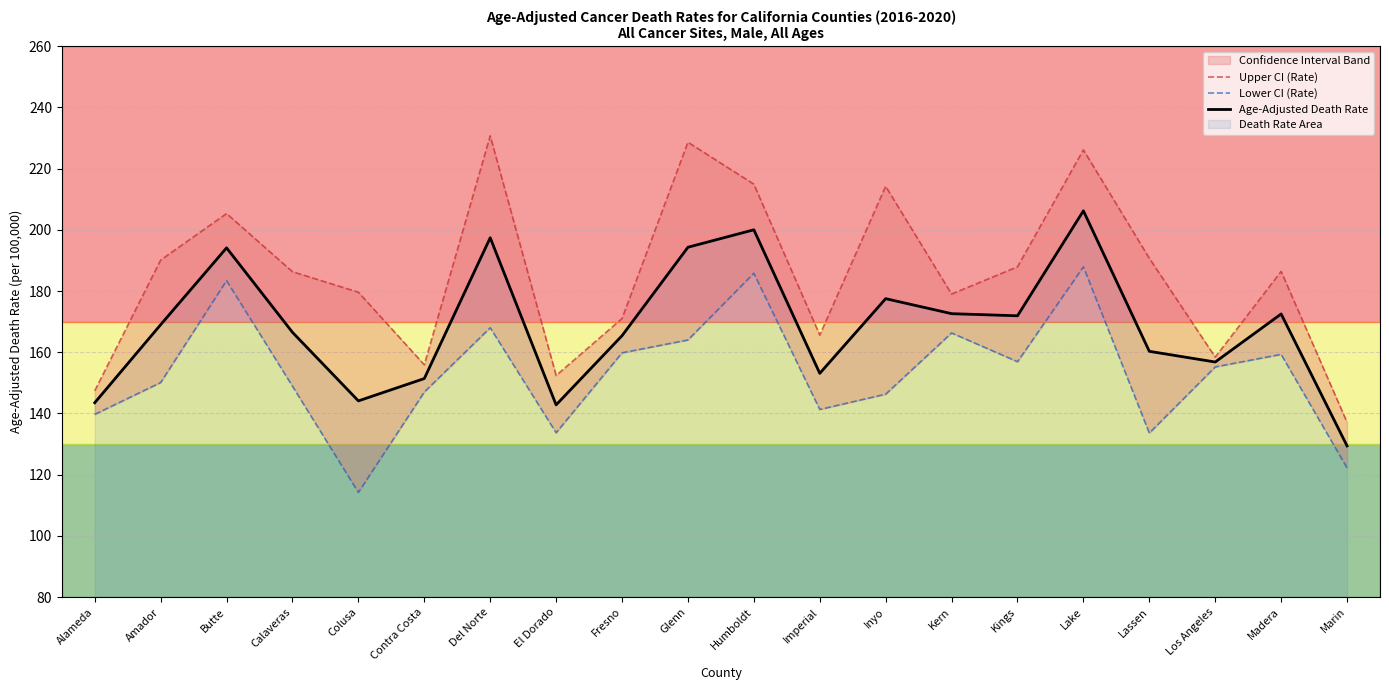

Rank the series by their average value, from highest to lowest.

Upper CI (Rate), Age-Adjusted Death Rate, Lower CI (Rate)